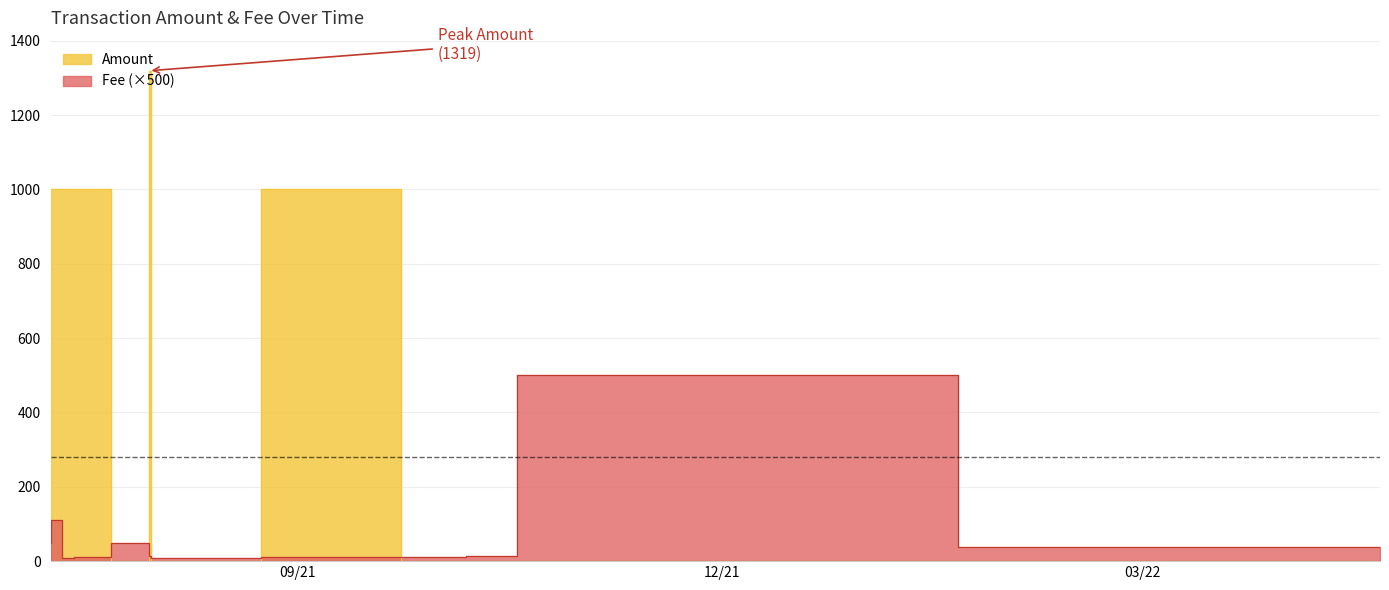

How many data points in Amount are above 0?

15